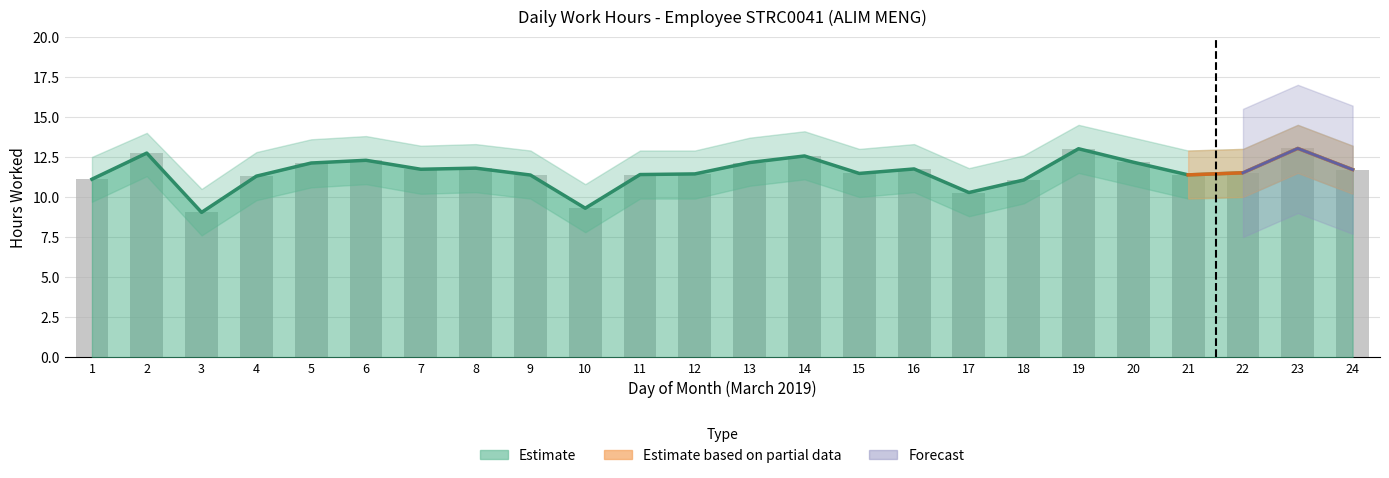

What is the ratio of the value at 21 to the value at 4?

1.0